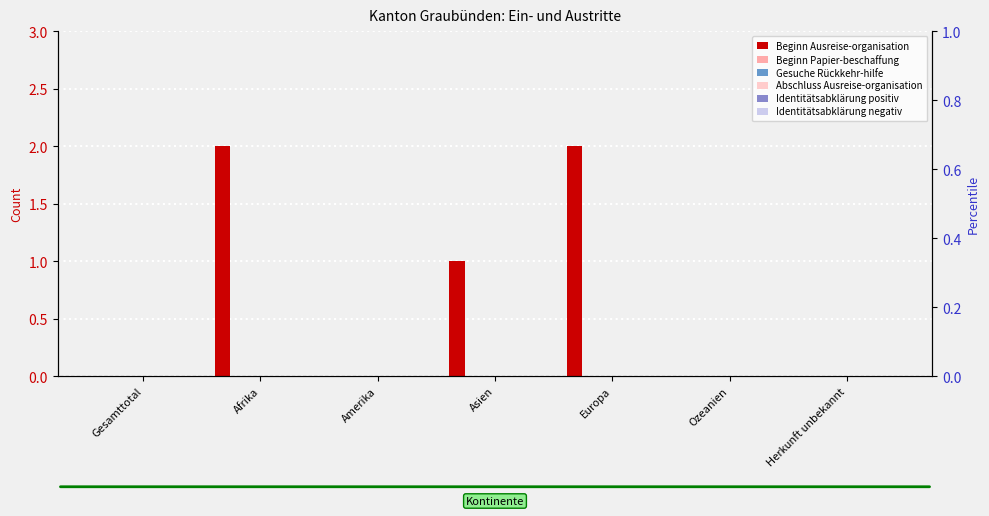

What is the spread (max minus min) of values at Asien?

1